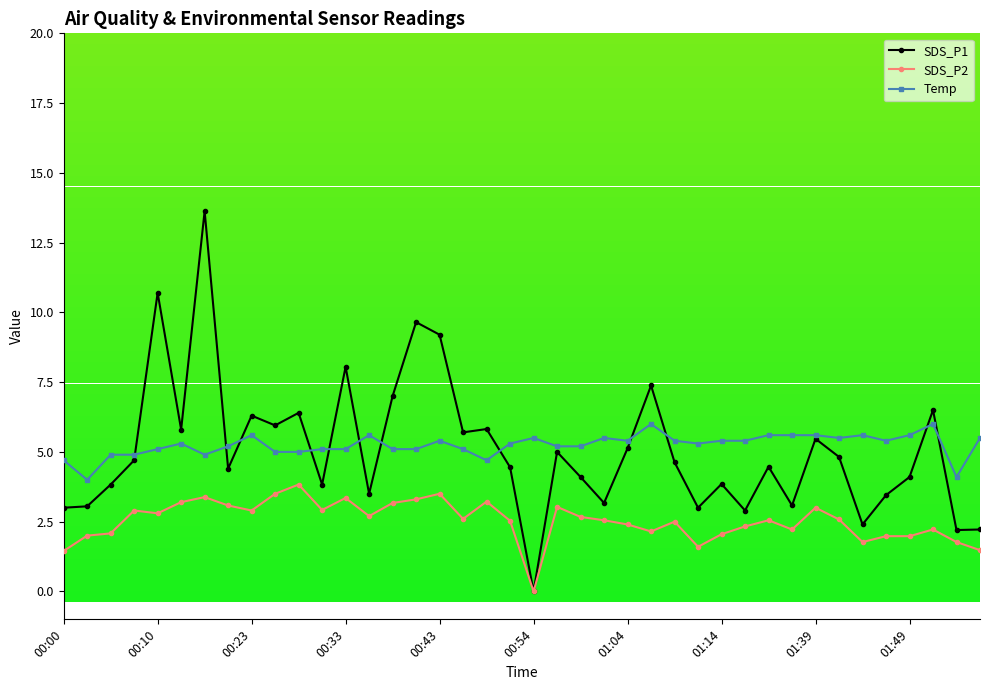

True or false: SDS_P1 has more than 1 interior local peaks.

True